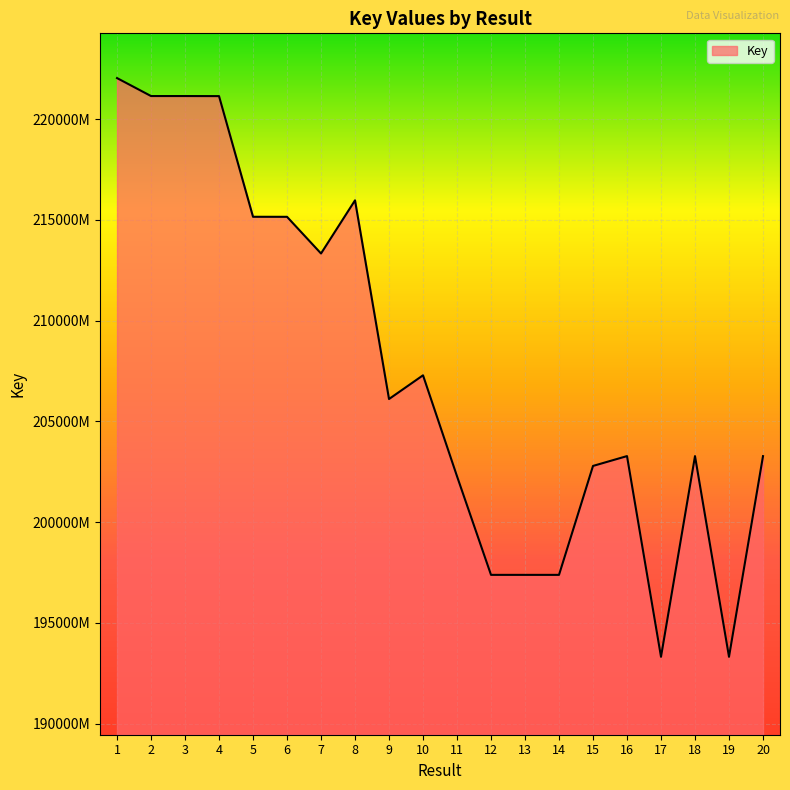

Reading left to right, extract all data points from this chart.

222038327	221147008	221146962	221143445	215156020	215154270	213334118	215971990	206112792	207290192	202279964	197387575	197387458	197387497	202792924	203281164	193322133	203280011	193322169	203279288